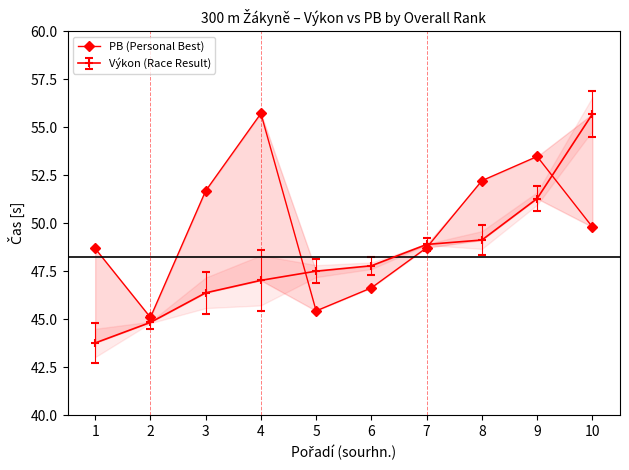

Is it true that the value at 8 is 52.2?

True